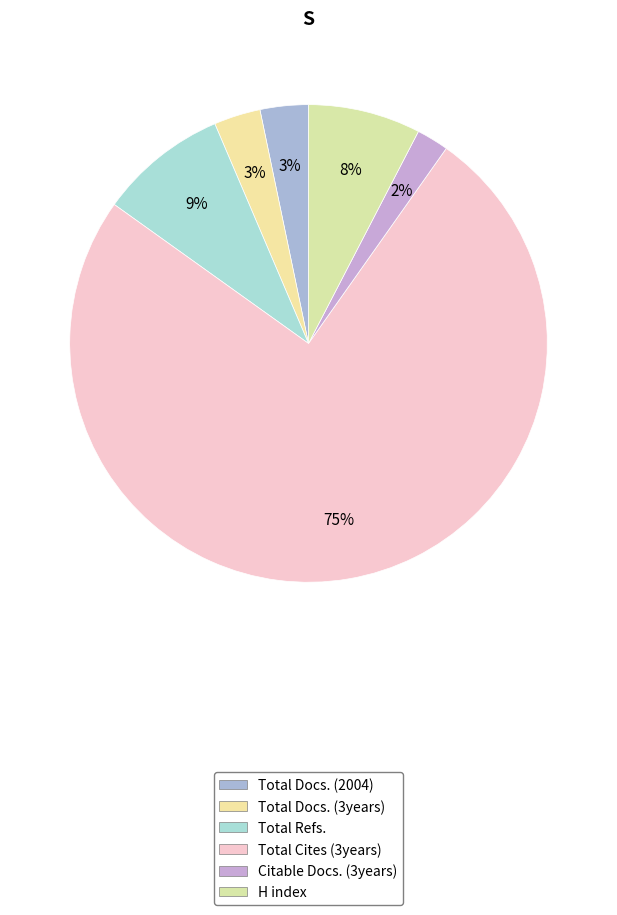

Count the number of slices in the pie.

6